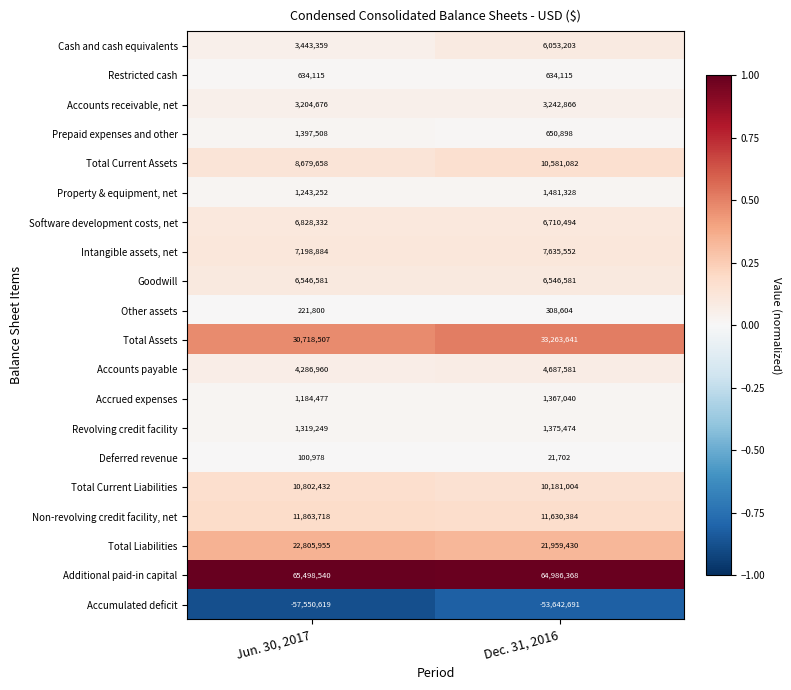

Which series has the widest spread of values?

Accumulated deficit